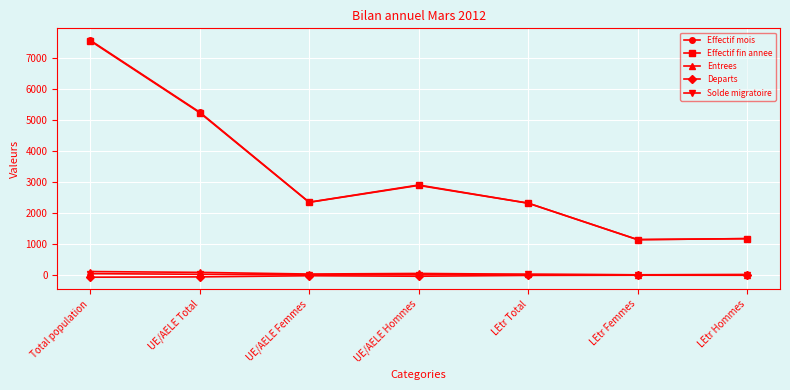

What is the spread (max minus min) of values at Total population?

7628